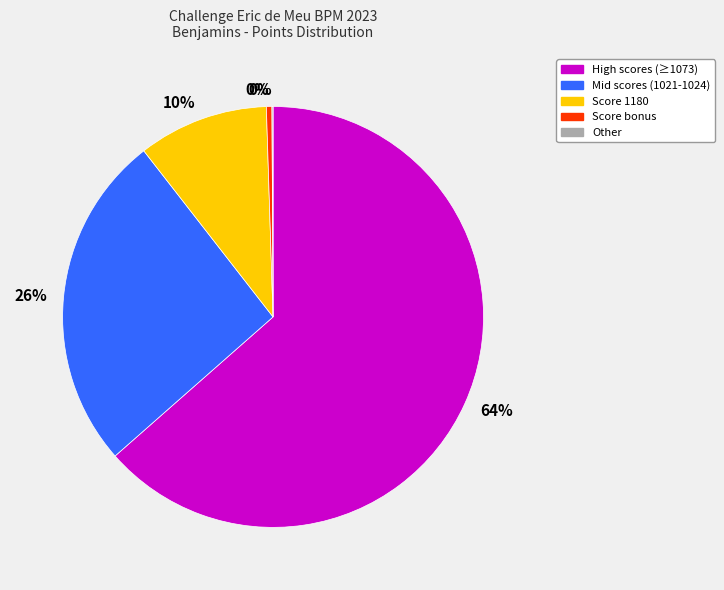

To the nearest percent, what is the average slice percentage?

20%